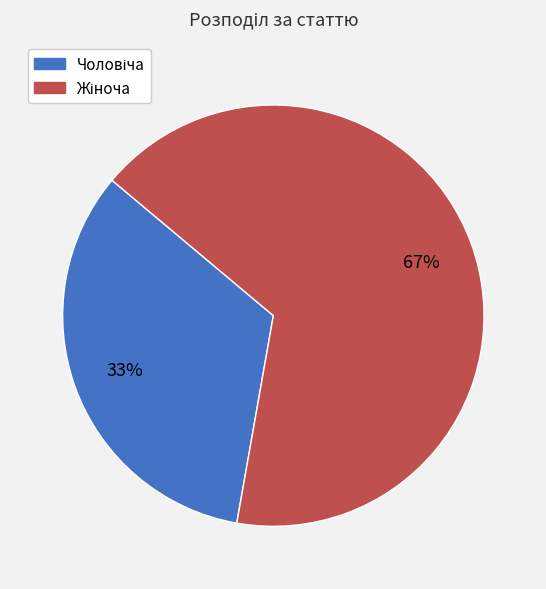

Count the number of slices in the pie.

2